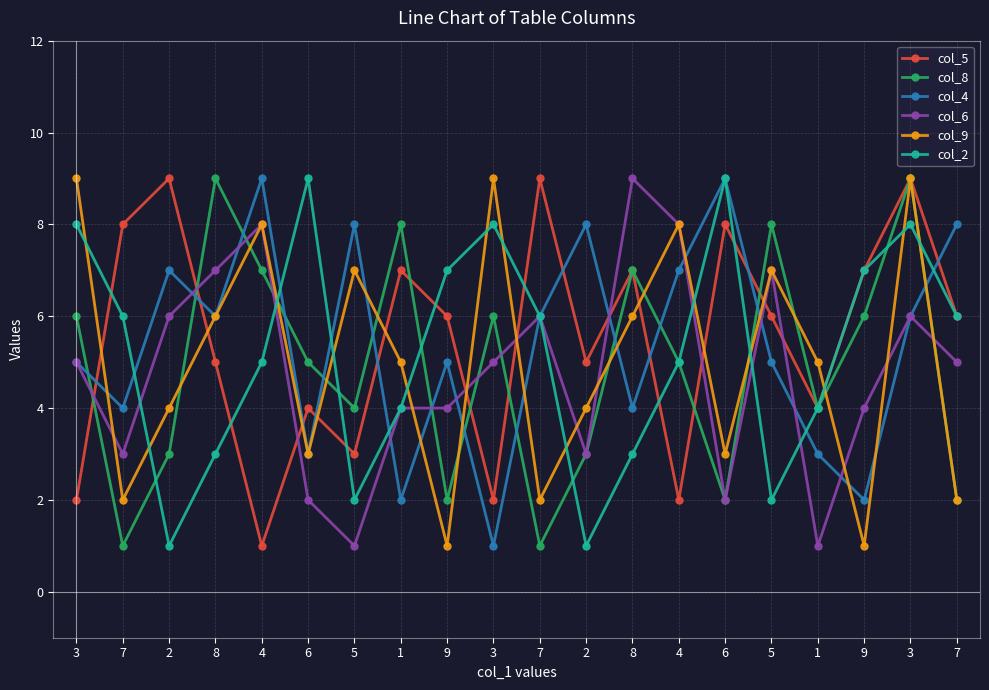

Does the chart have visible grid lines?

Yes